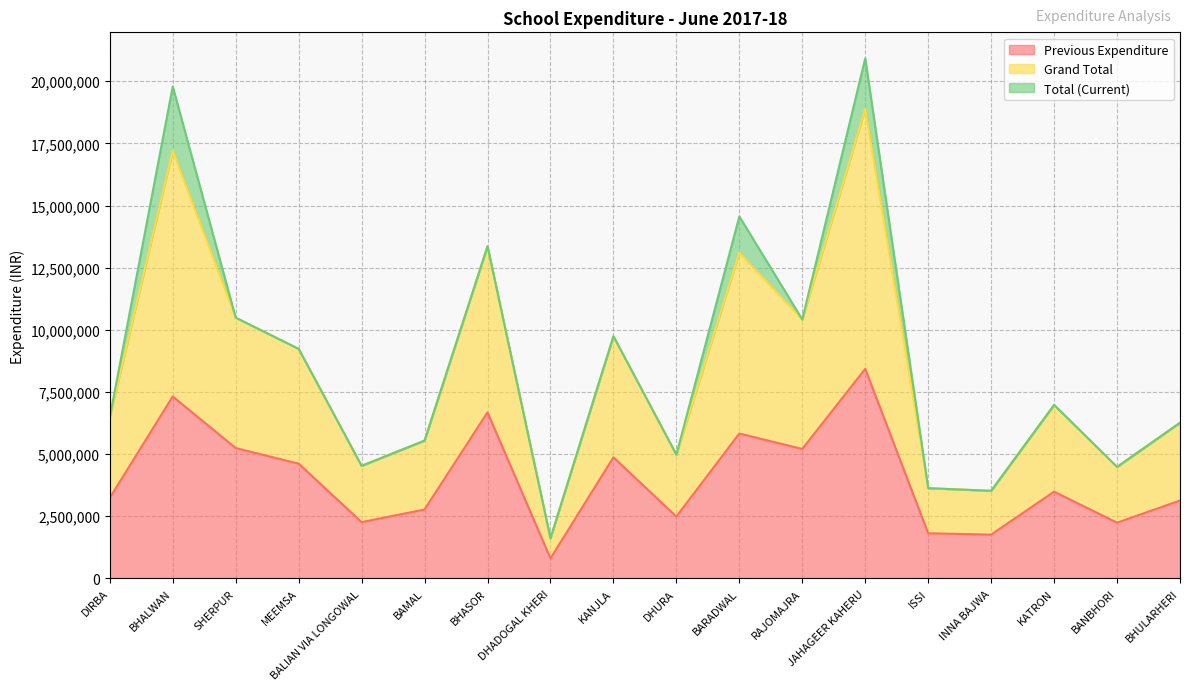

The Previous Expenditure series shows 2670951 at ISSI. True or false?

False